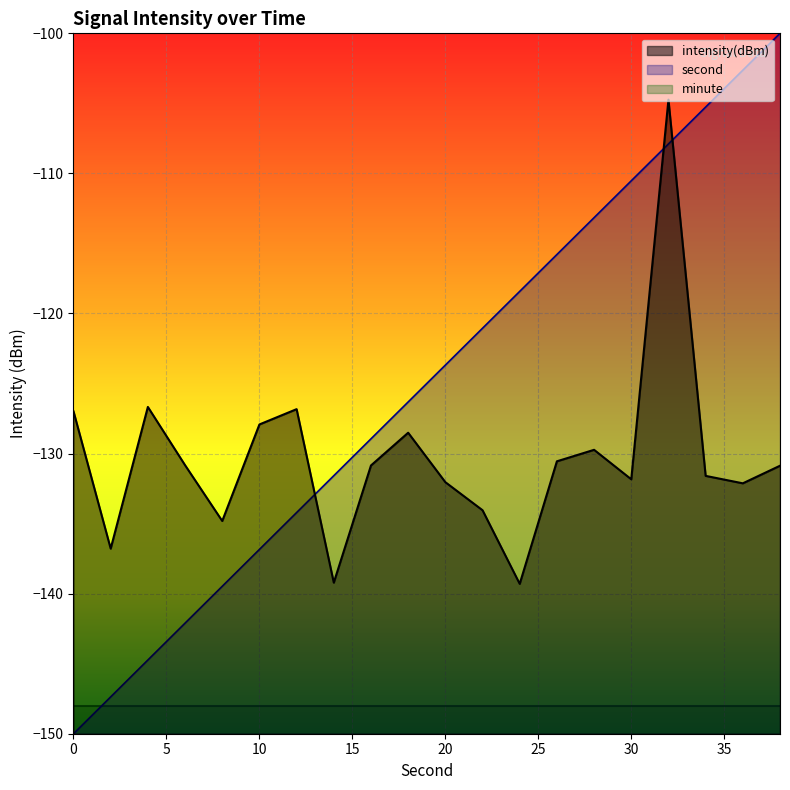

The value of second at 16 is -202.4. True or false?

False